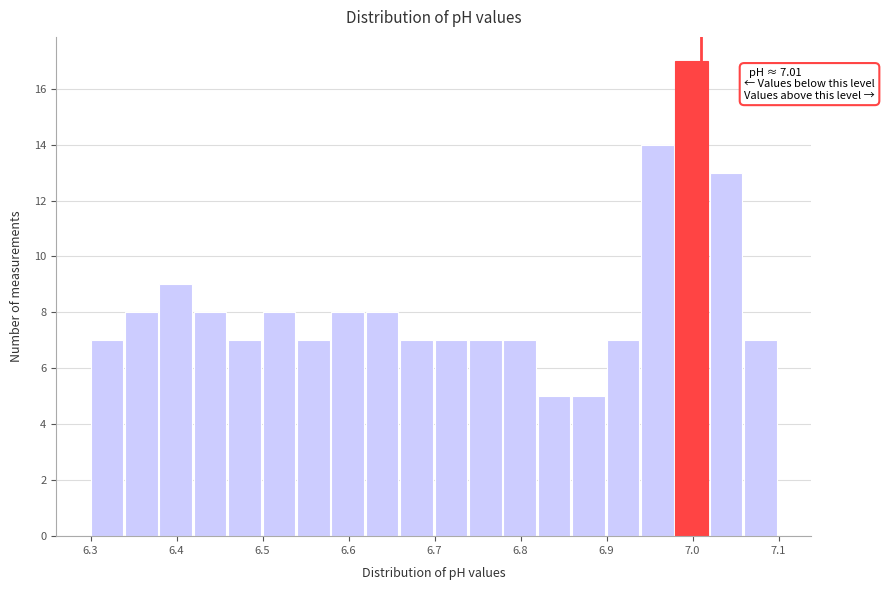

Over which range of the x-axis is the bar tallest?

6.98 to 7.02